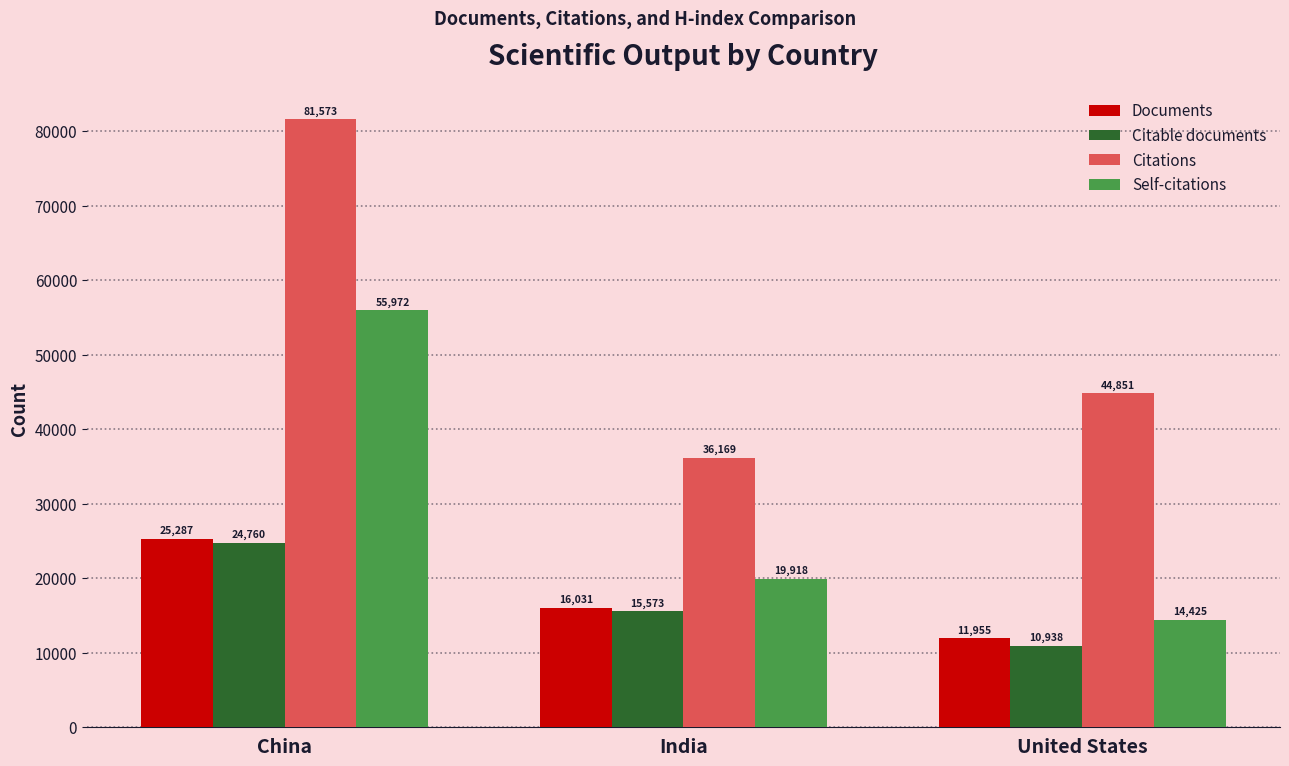

At how many categories does at least one series exceed 64207?

1